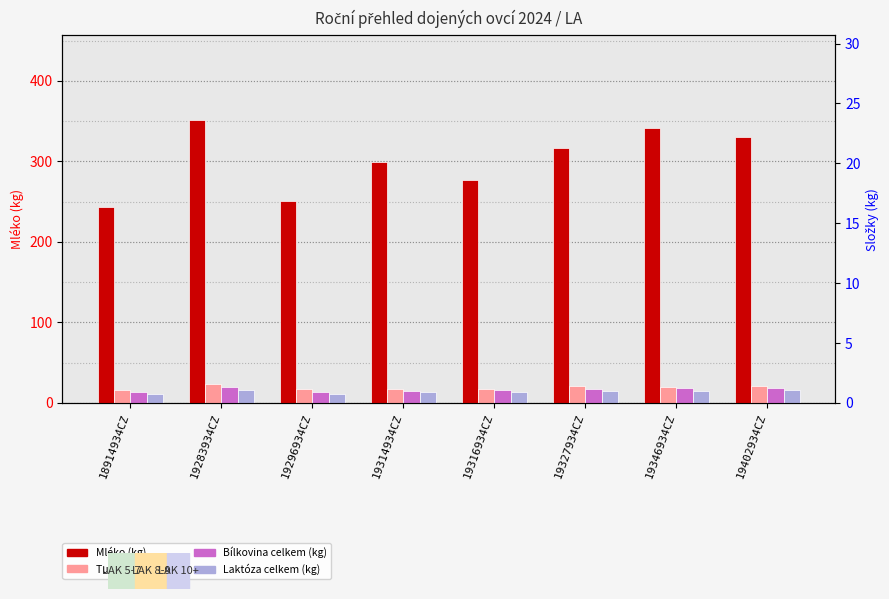

At which category is the sum across all series the highest?

19283934CZ